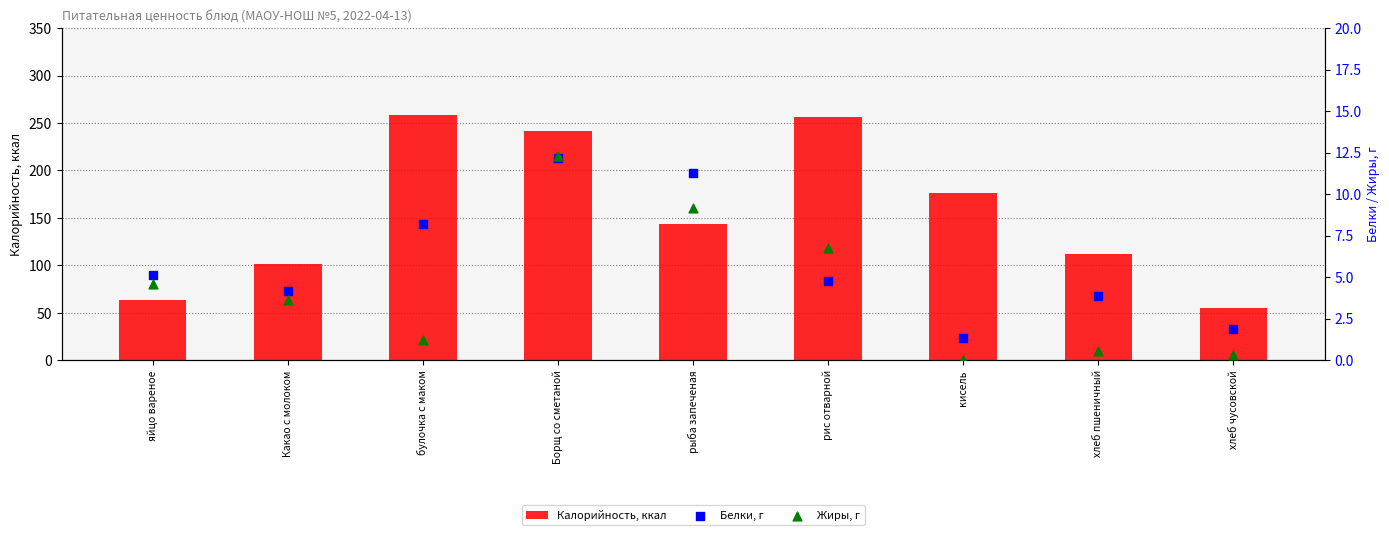

Which series reaches the maximum Y coordinate?

Калорийность, ккал